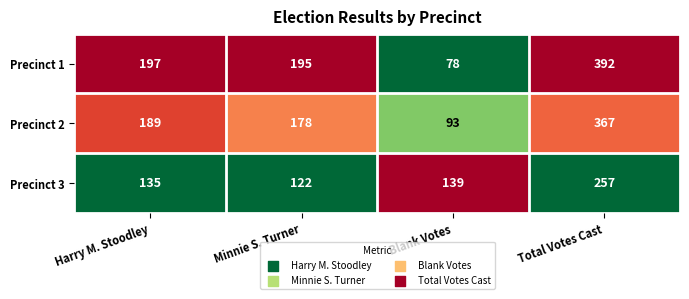

At which label is Precinct 3 closest to 189?

Blank Votes